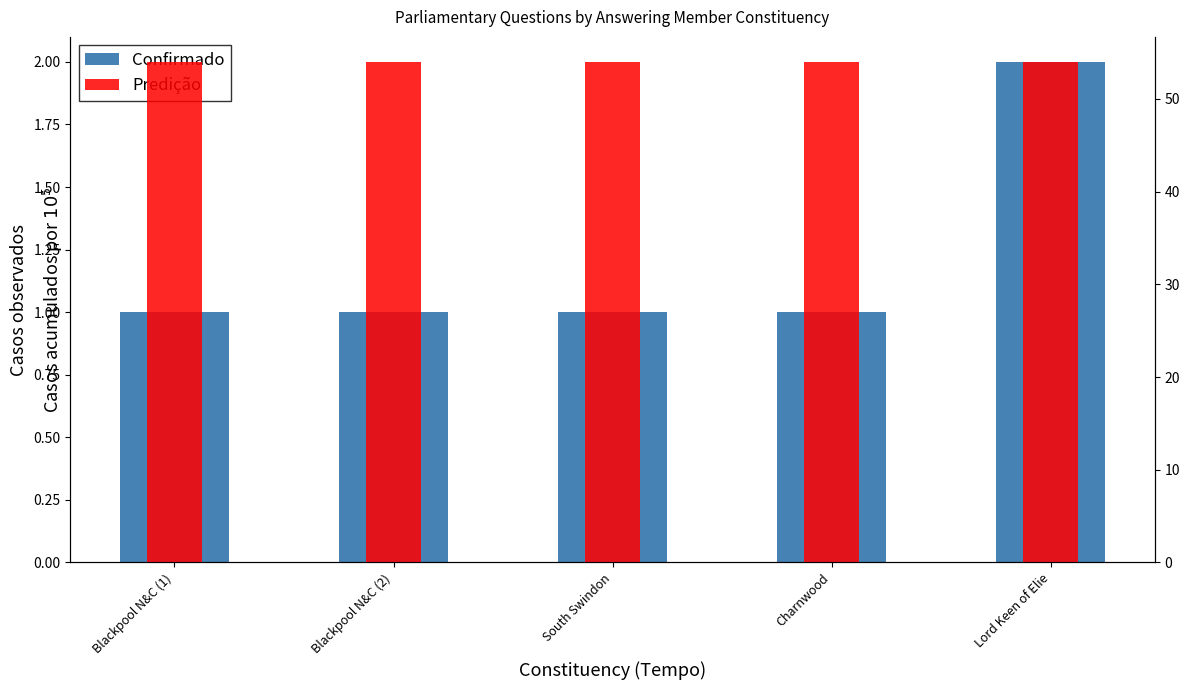

What position from the left is Lord Keen of Elie?

5